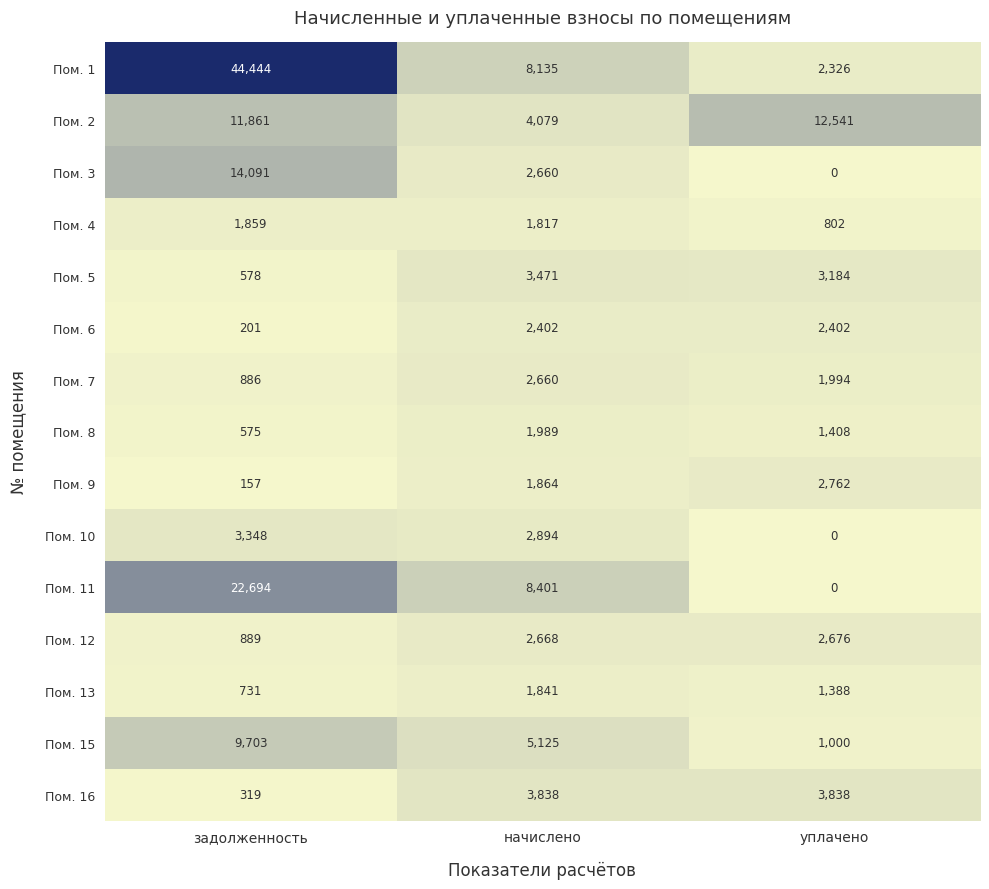

At задолженность, list the series in order from smallest to largest.

Пом. 9, Пом. 6, Пом. 16, Пом. 8, Пом. 5, Пом. 13, Пом. 7, Пом. 12, Пом. 4, Пом. 10, Пом. 15, Пом. 2, Пом. 3, Пом. 11, Пом. 1